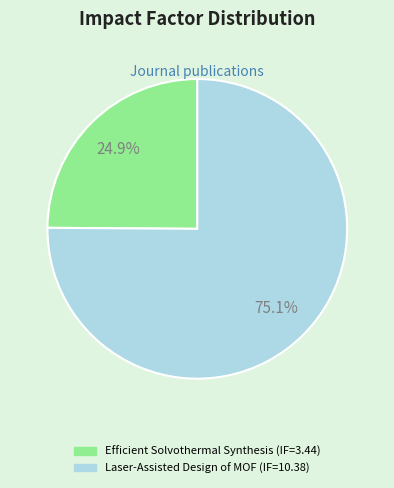

What is the largest slice in the pie chart?

Laser-Assisted Design of MOF